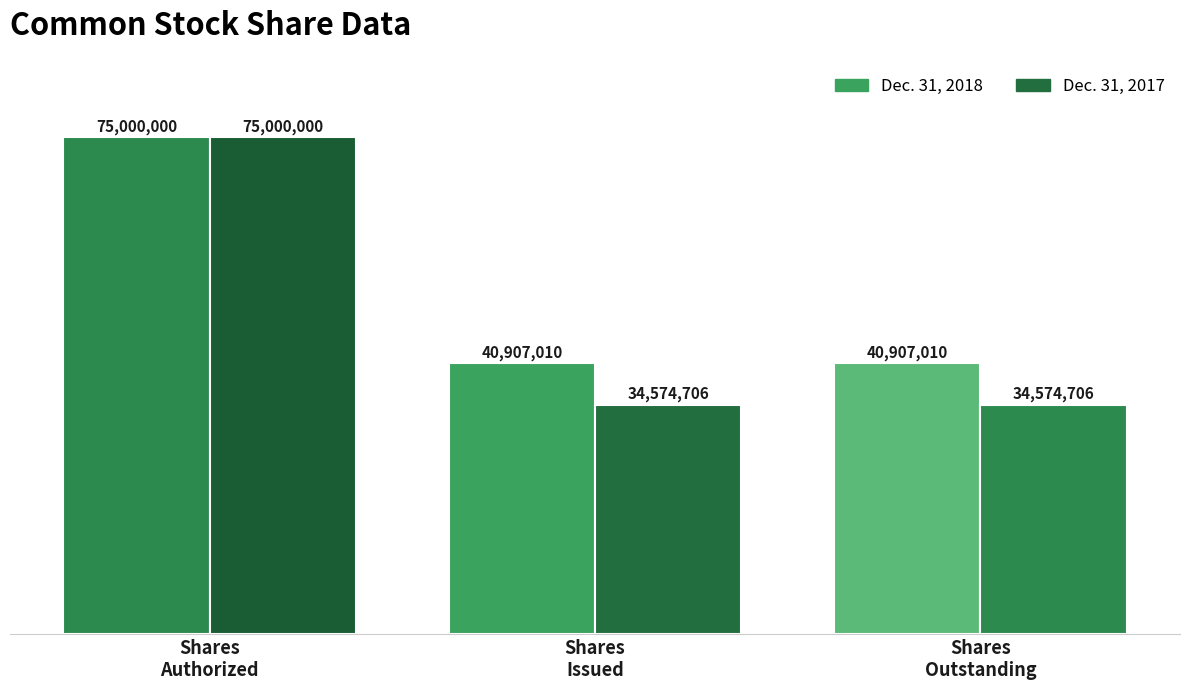

List the labels in order of Dec. 31, 2017 value, largest first.

Common stock, shares authorized, Common stock, issued, Common stock, outstanding